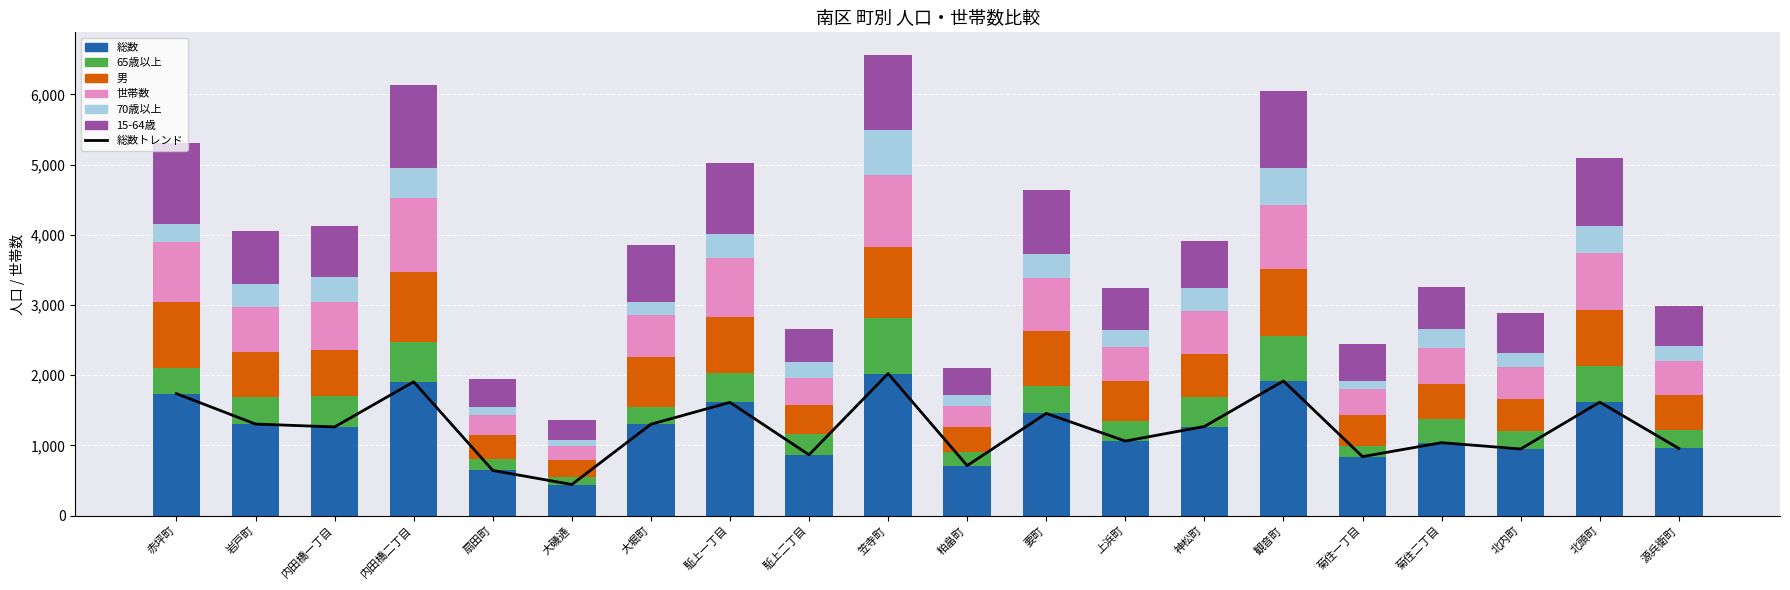

What position from the right is 内田橋一丁目?

18